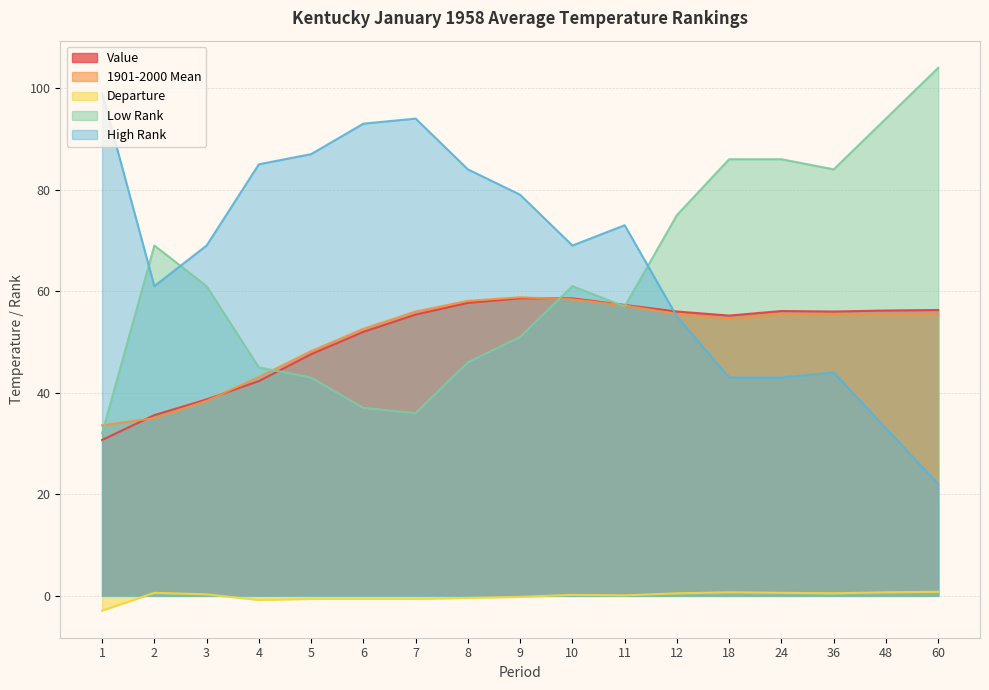

What is the sum of all Value values?

870.3